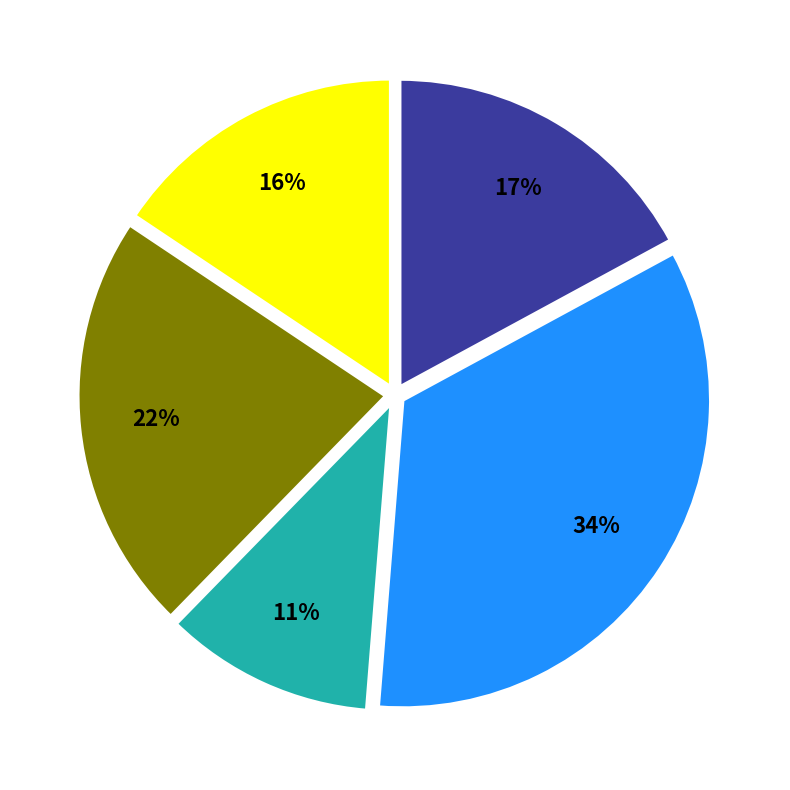

To the nearest percent, what is the difference between the largest and smallest slice percentages?

23%